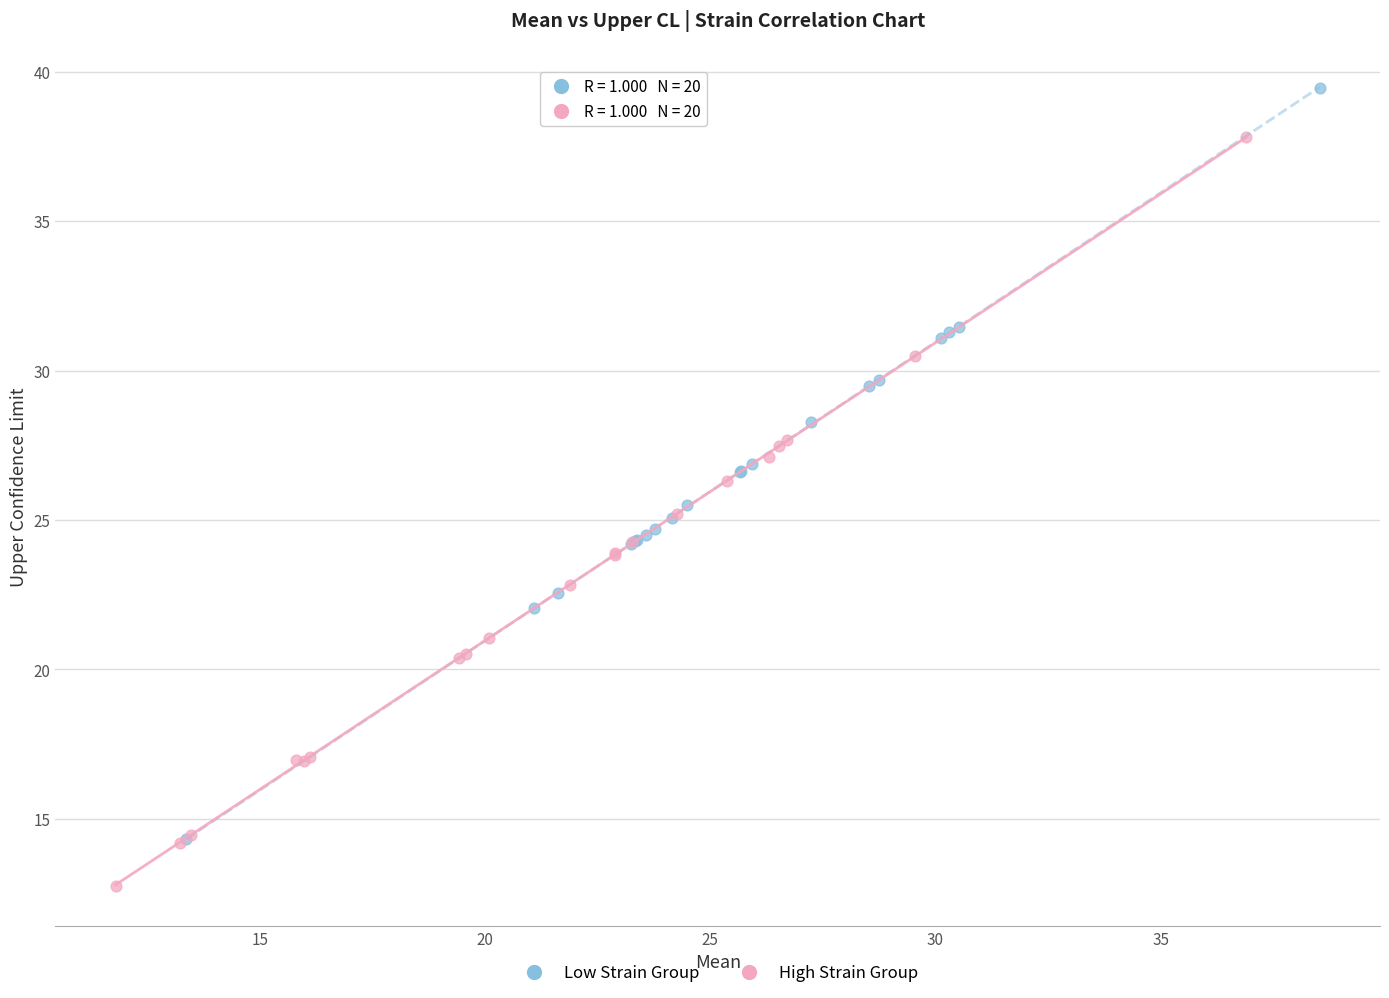

Which series contains the lowest Y value?

High Strain Group